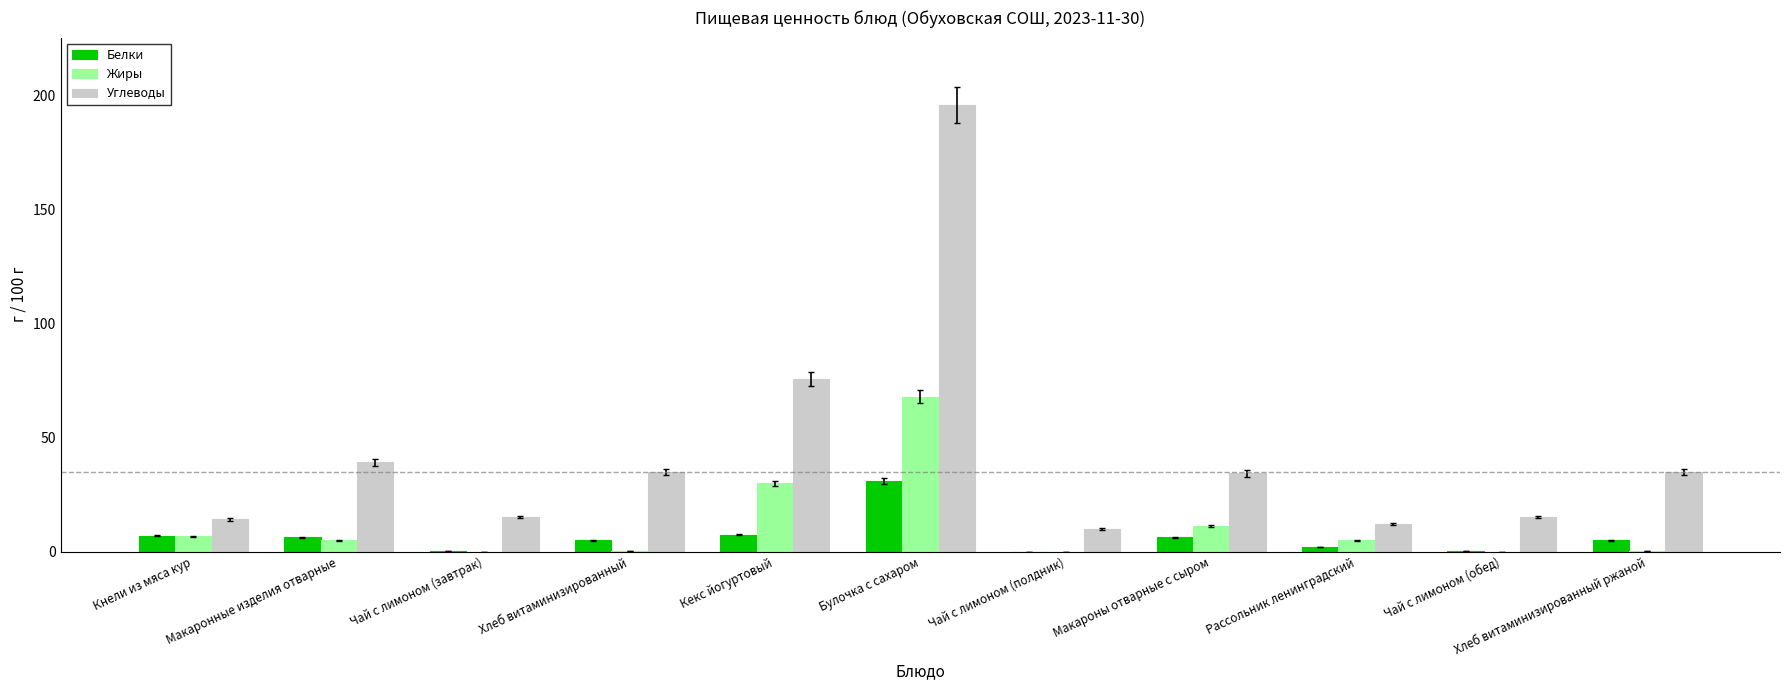

What is the total value across all series at Булочка с сахаром?

295.0